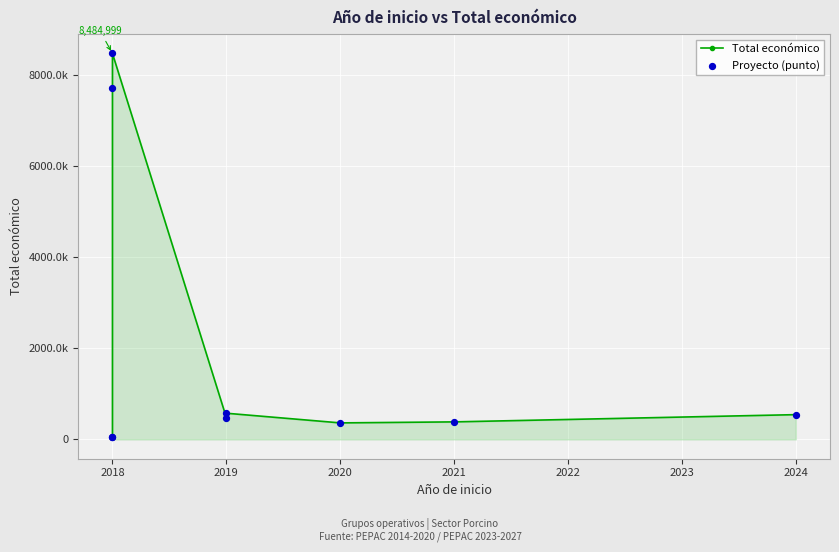

What are all the series names shown in the legend?

Total económico, Proyecto (punto)